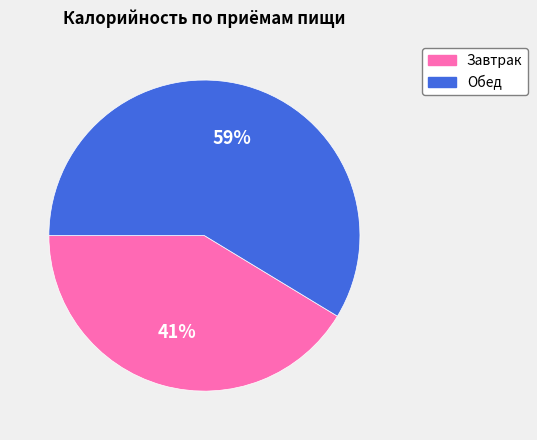

Count the number of slices in the pie.

2